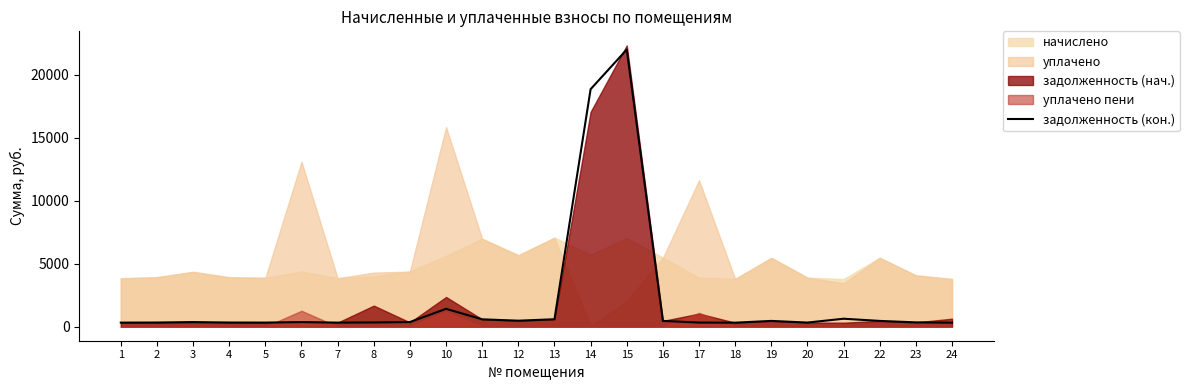

True or false: the data has more than 2 interior local peaks.

True